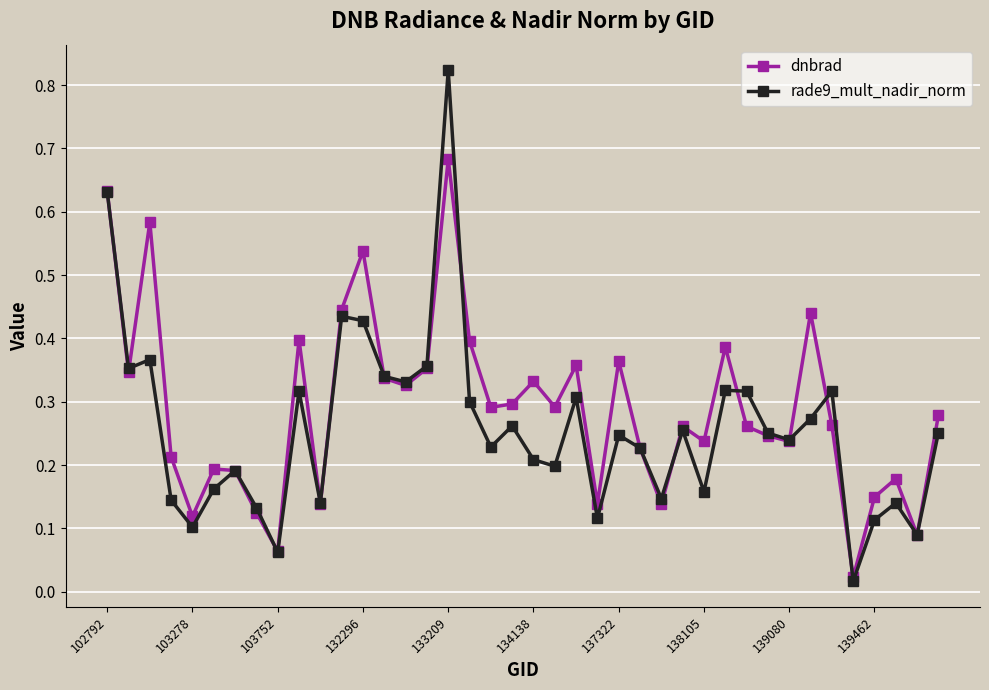

List the series in order of their overall mean, highest first.

dnbrad, rade9_mult_nadir_norm